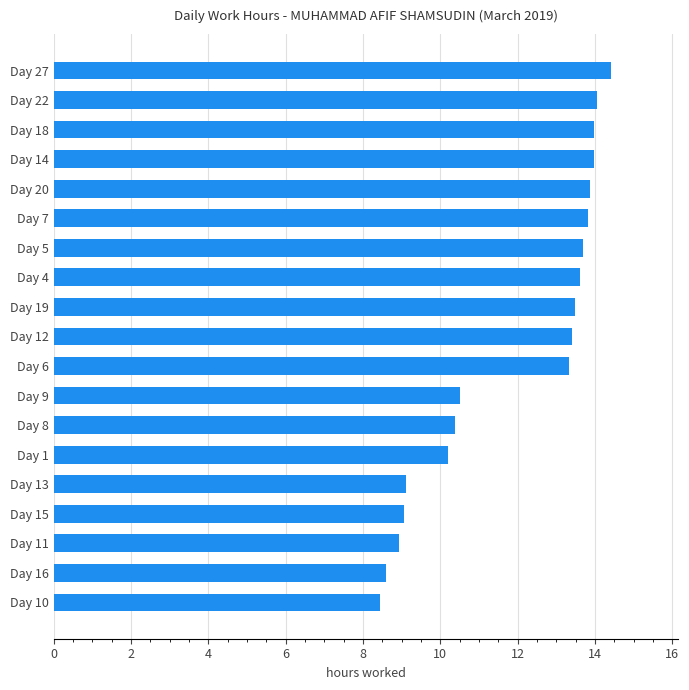

What is the change in value from Day 4 to Day 27?

+0.8